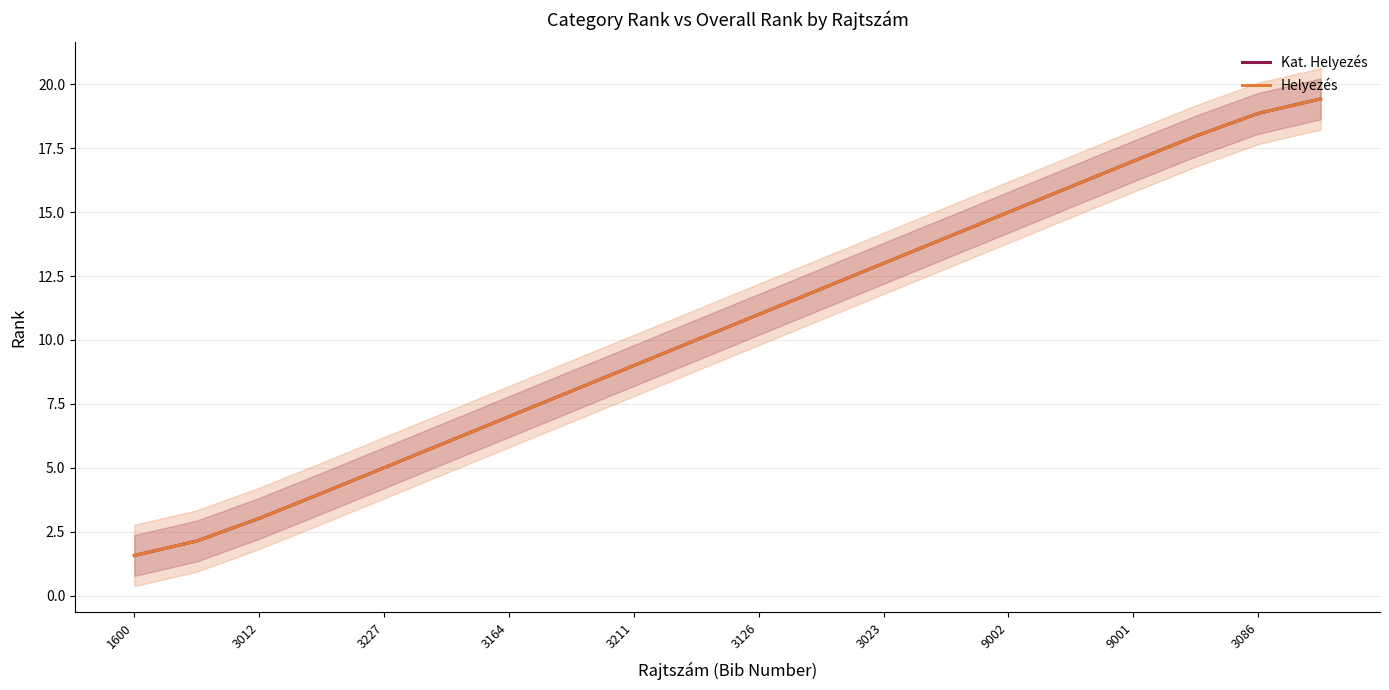

Reading left to right, what are all the values shown in this chart?

Kat. Helyezés: 1.6	2.1	3.0	4.0	5.0	6.0	7.0	8.0	9.0	10.0	11.0	12.0	13.0	14.0	15.0	16.0	17.0	18.0	18.9	19.4
Helyezés: 1.6	2.1	3.0	4.0	5.0	6.0	7.0	8.0	9.0	10.0	11.0	12.0	13.0	14.0	15.0	16.0	17.0	18.0	18.9	19.4